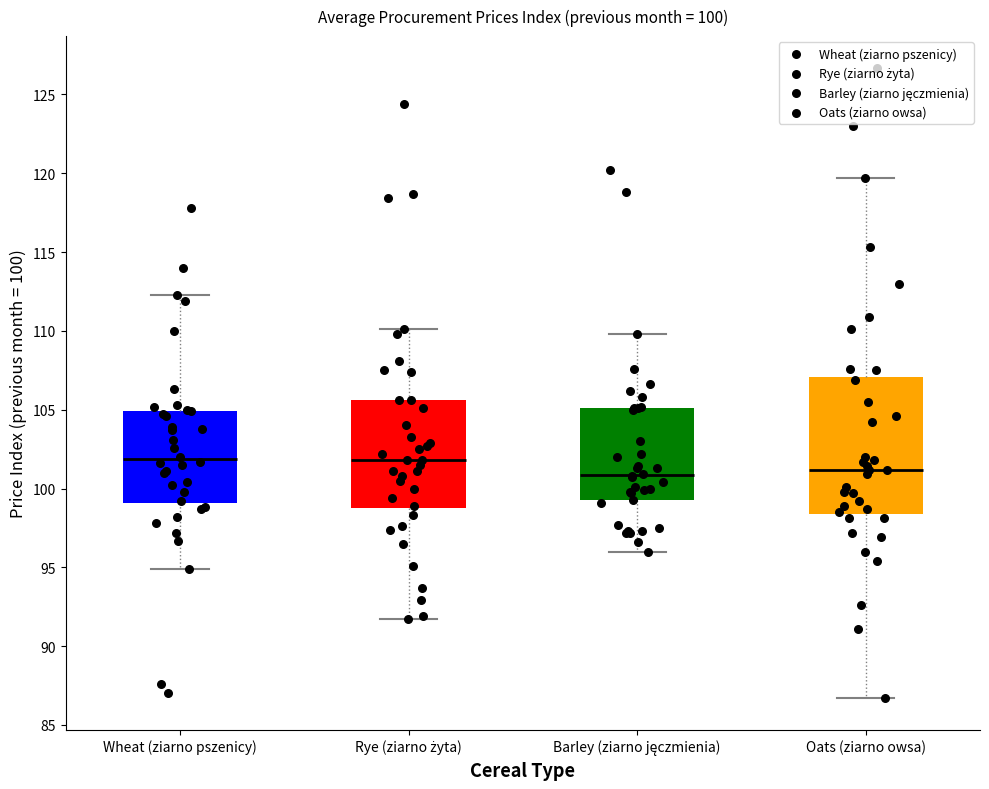

Which box is the tallest, from its lower edge to its upper edge?

Oats (ziarno owsa)